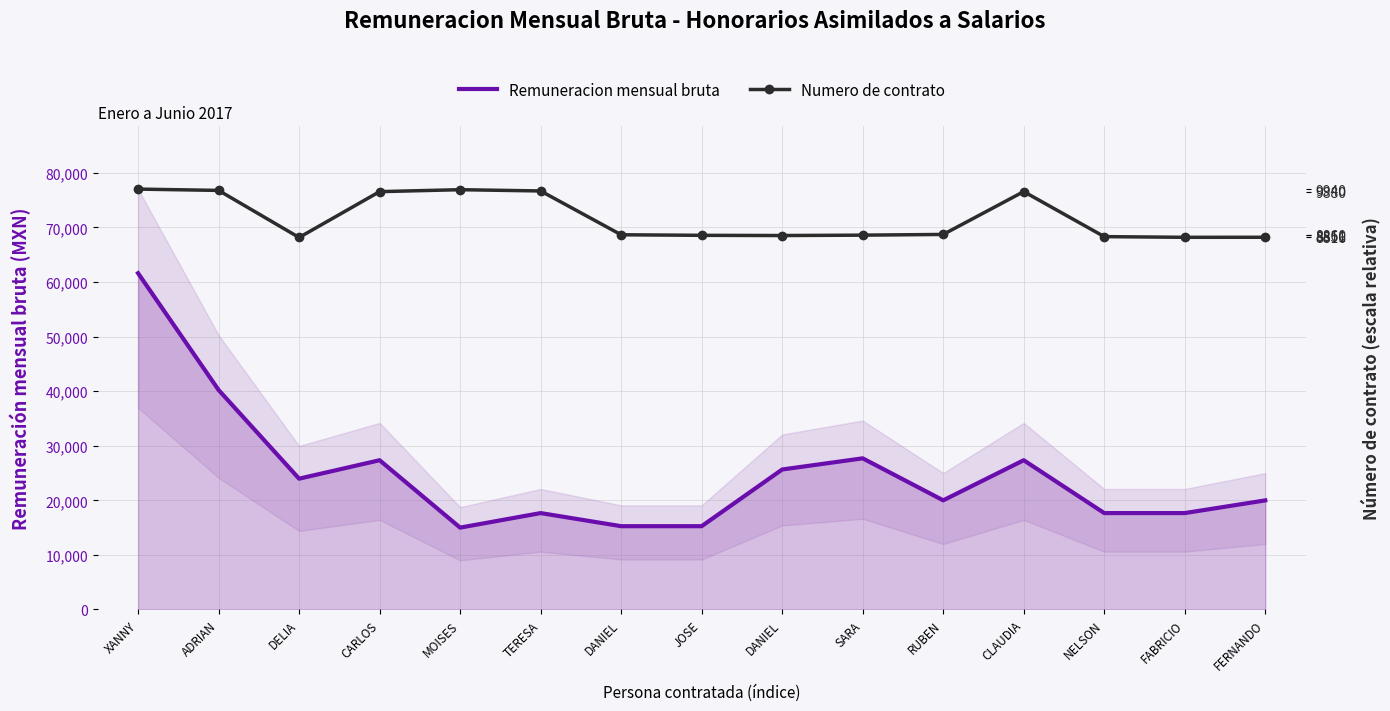

Between SARA and CLAUDIA, which series saw the biggest shift?

Numero de contrato